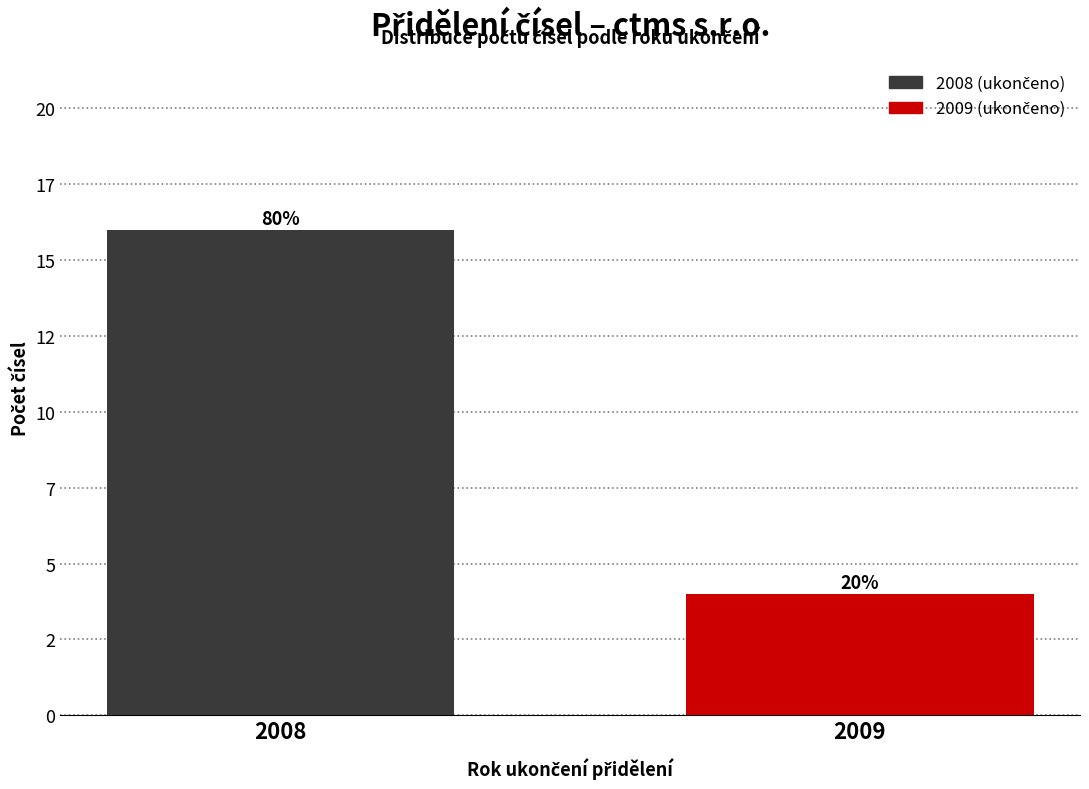

Are the bars horizontal?

No